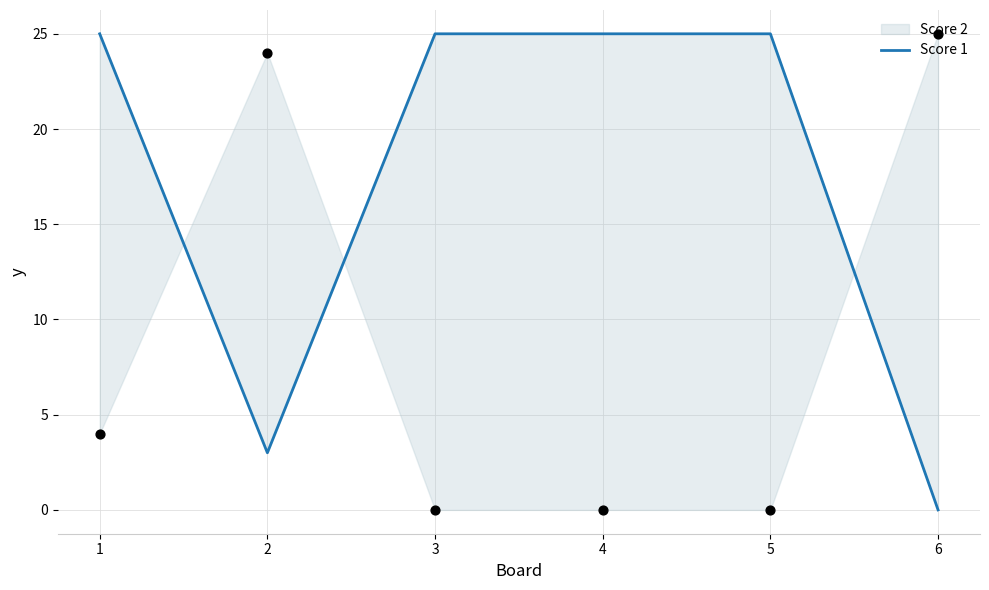

What is the ratio of the value at 2 to the value at 1?

0.1